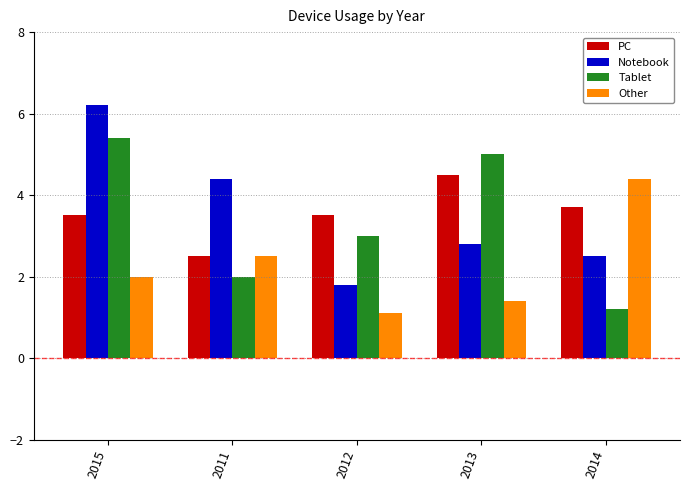

How many bars are there in each group?

4